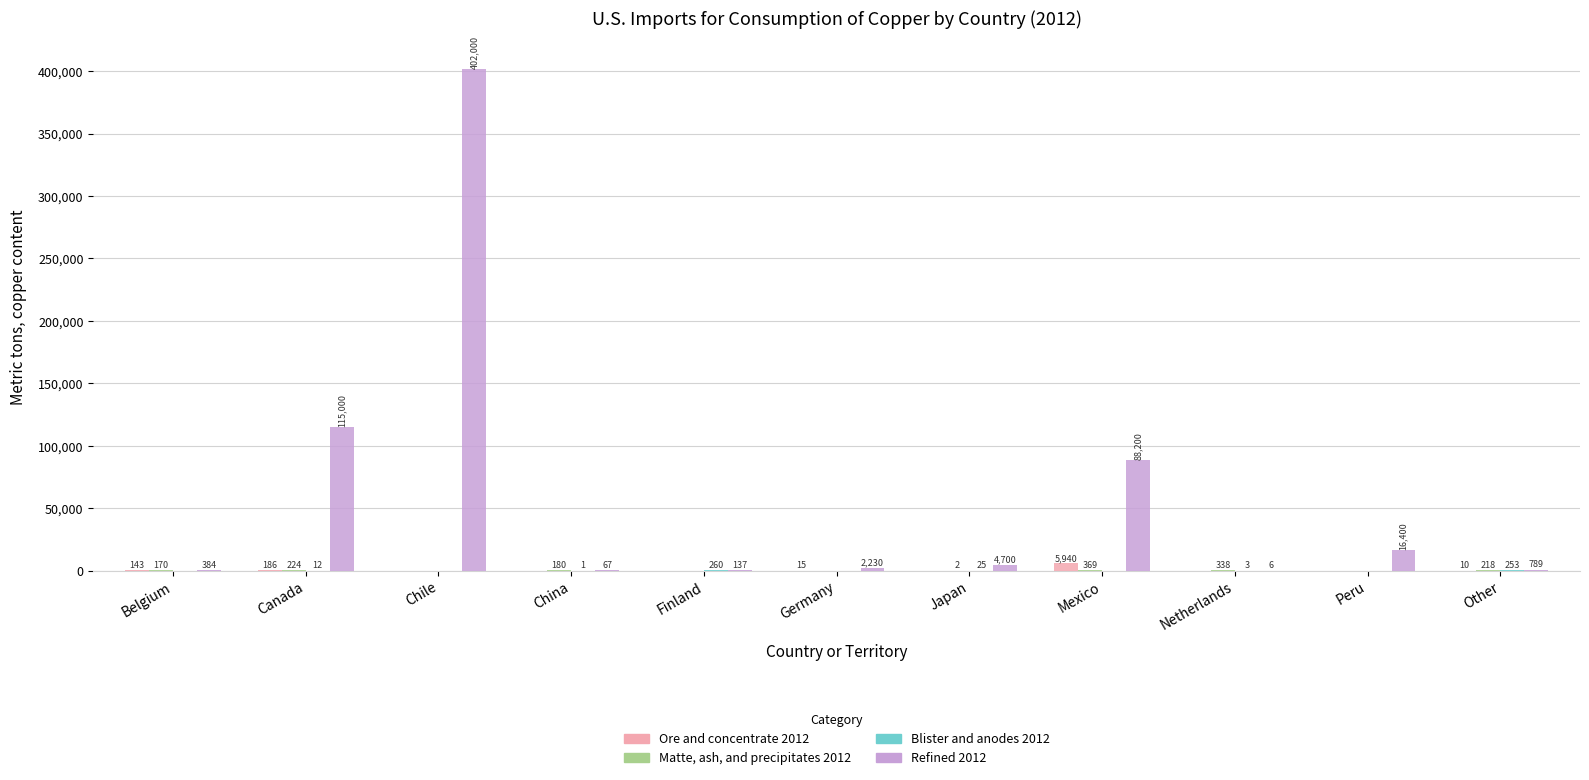

Which series changed the most between Japan and Mexico?

Refined 2012